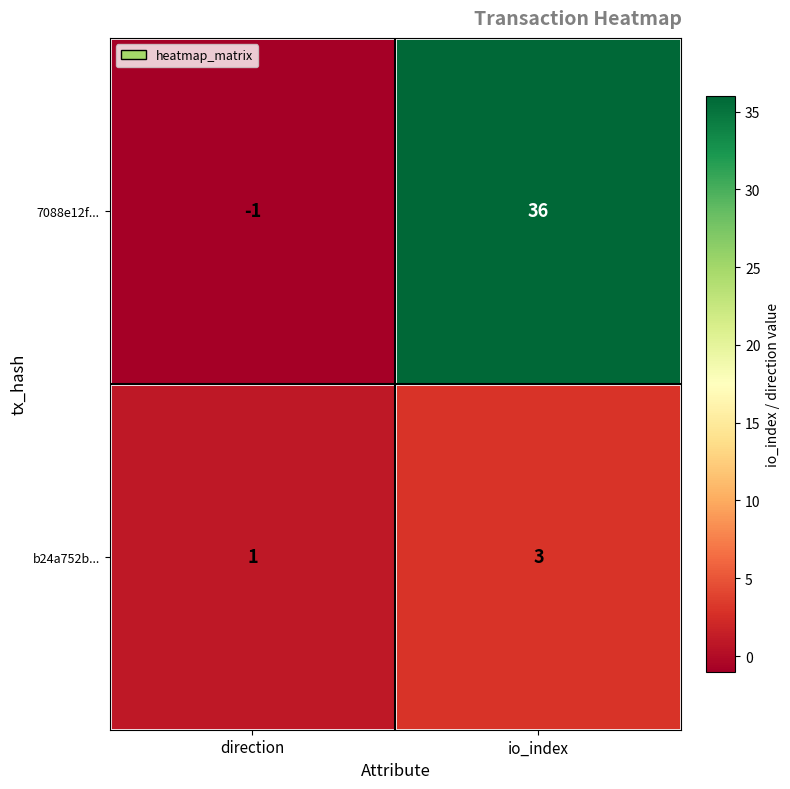

Which series has the widest spread of values?

7088e12f...